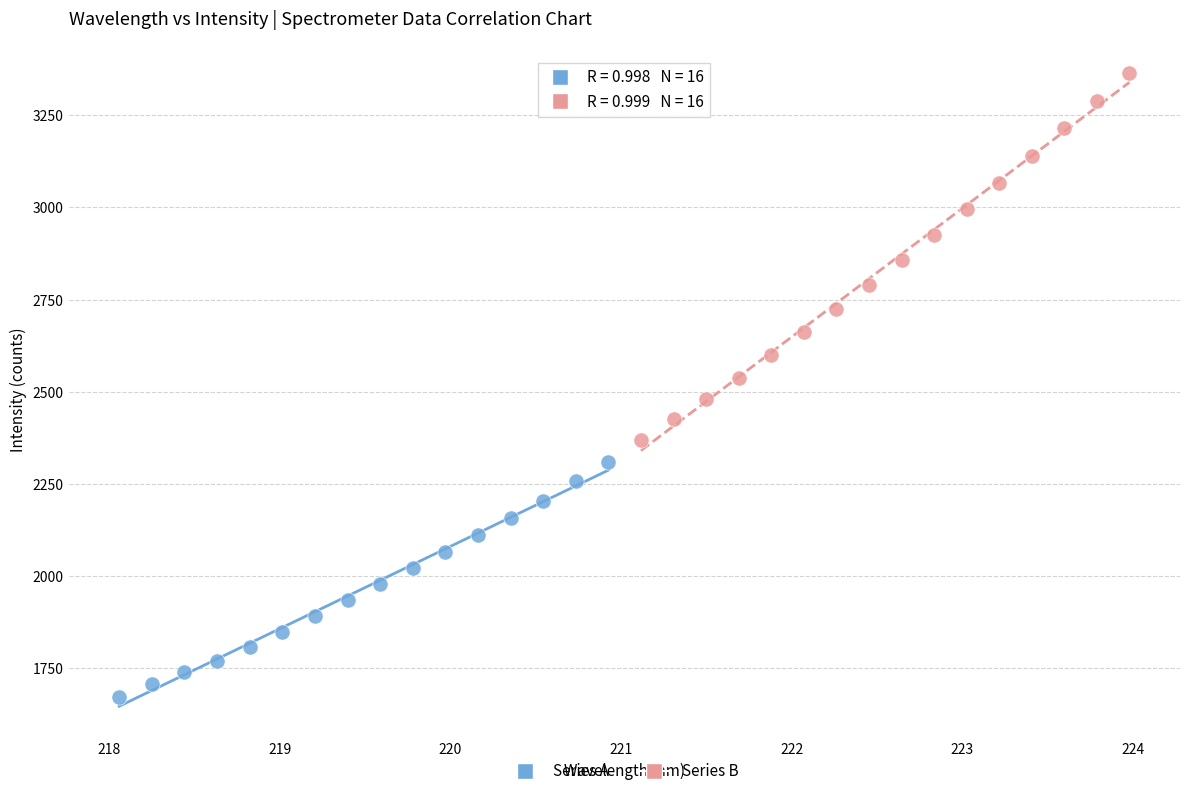

What are all the series names shown in the legend?

Series A, Series B